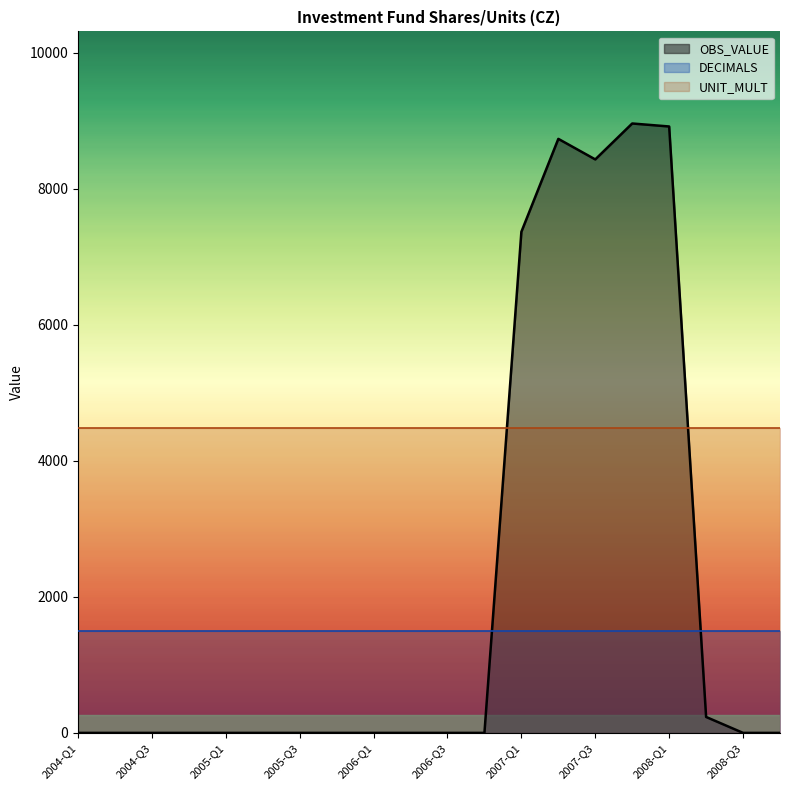

What is the label of the 3rd point from the left?

2004-Q3